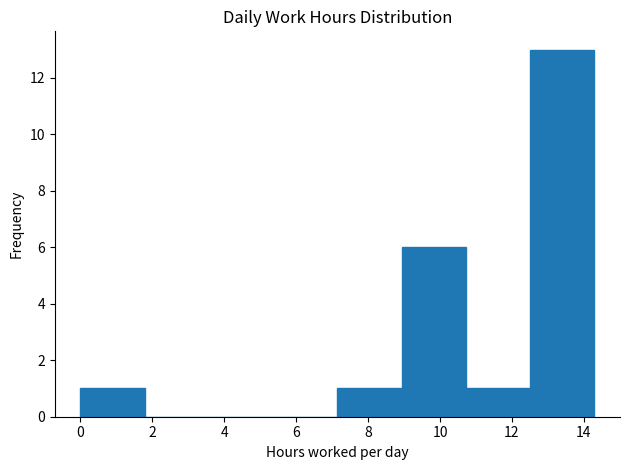

Over which range of the x-axis is the bar tallest?

12.6 to 14.2